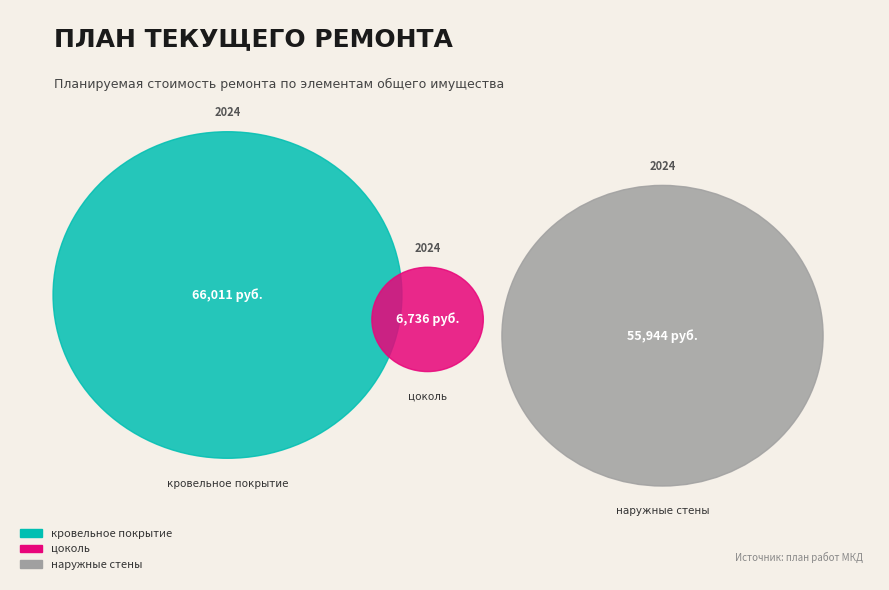

Is it true that цоколь is 5% of the pie?

True